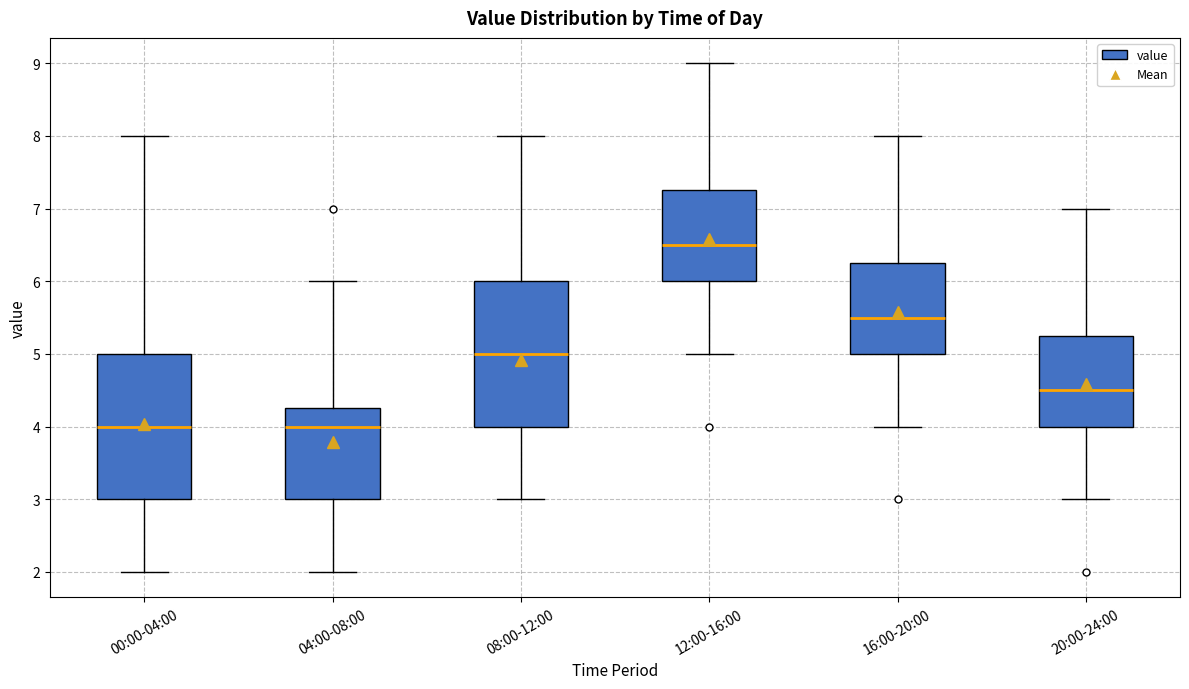

Reading left to right, transcribe this box plot: for each box, give where its median line is, the range the box spans, and where its two whiskers end, as read against the y-axis. The values are not printed on the chart, so give them approximately, as read against the axis.

00:00-04:00: median 4.0, box 3.0 to 5.0, whiskers 2.0 to 8.0
04:00-08:00: median 4.0, box 3.0 to 4.3, whiskers 2.0 to 6.0
08:00-12:00: median 5.0, box 4.0 to 6.0, whiskers 3.0 to 8.0
12:00-16:00: median 6.5, box 6.0 to 7.3, whiskers 5.0 to 9.0
16:00-20:00: median 5.5, box 5.0 to 6.3, whiskers 4.0 to 8.0
20:00-24:00: median 4.5, box 4.0 to 5.3, whiskers 3.0 to 7.0